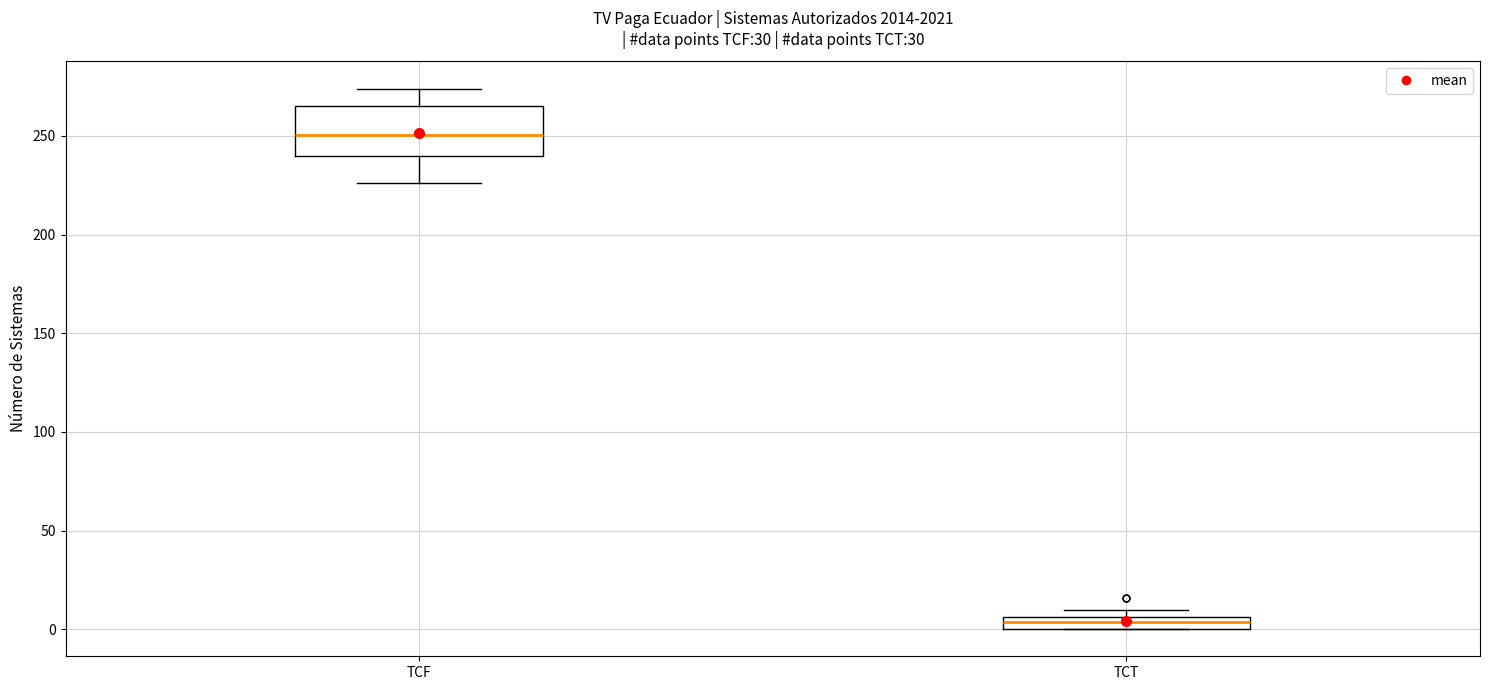

Comparing the boxes themselves (not the whiskers), which one is the tallest?

TCF